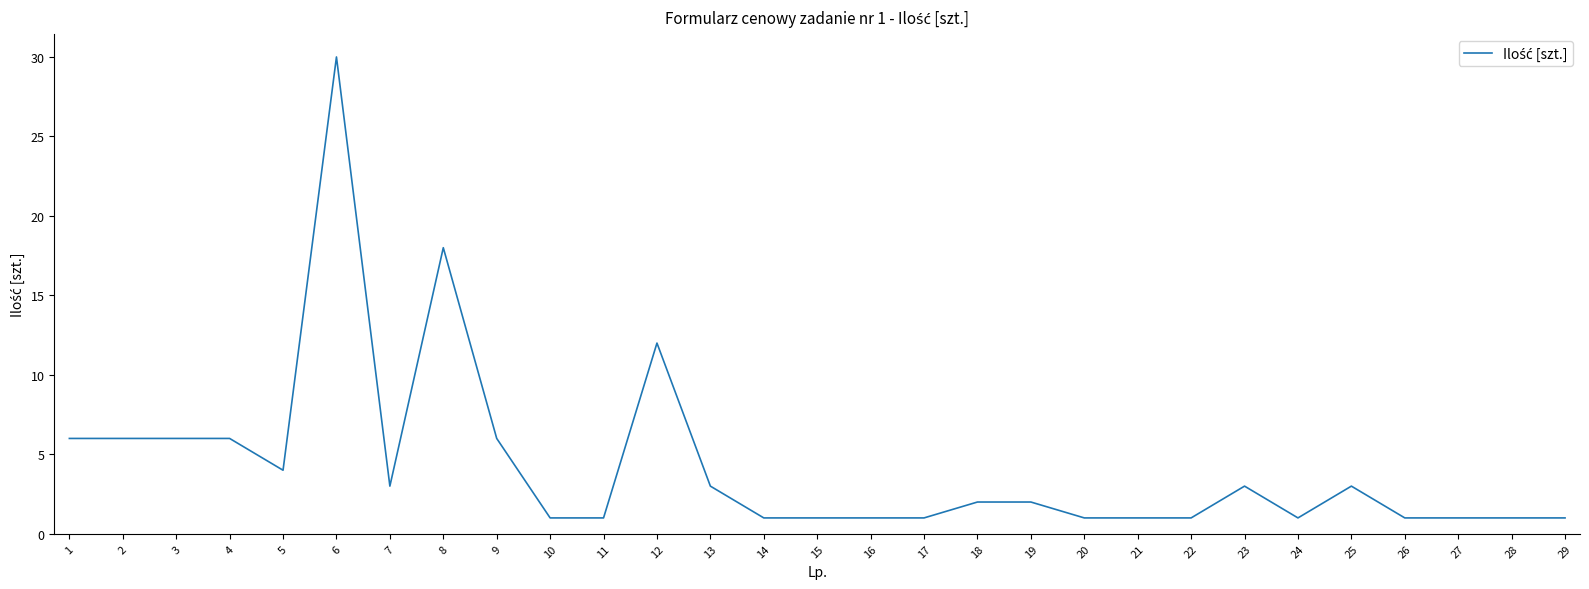

What is the smallest value displayed?

1